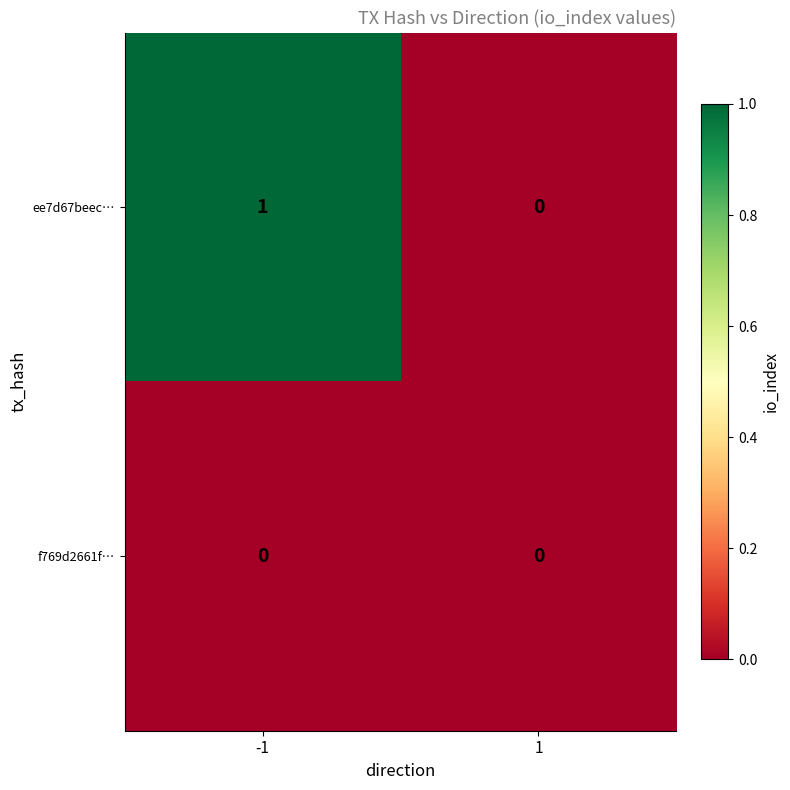

Between -1 and 1, which series saw the biggest shift?

ee7d67beec…